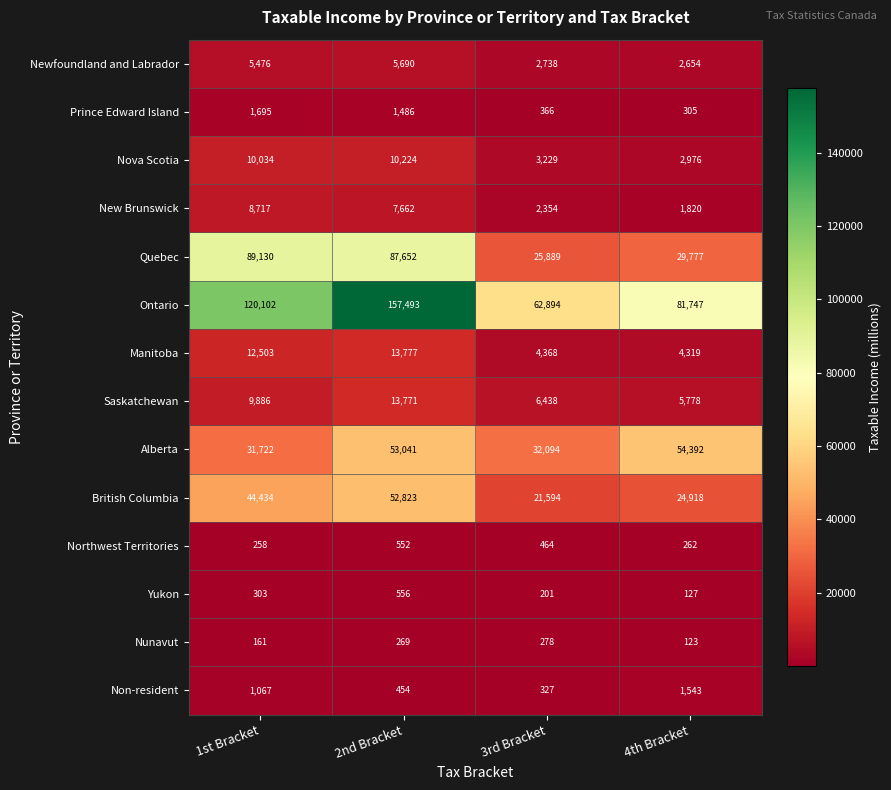

Rank the series by their maximum value, from lowest to highest.

Nunavut, Northwest Territories, Yukon, Non-resident, Prince Edward Island, Newfoundland and Labrador, New Brunswick, Nova Scotia, Saskatchewan, Manitoba, British Columbia, Alberta, Quebec, Ontario